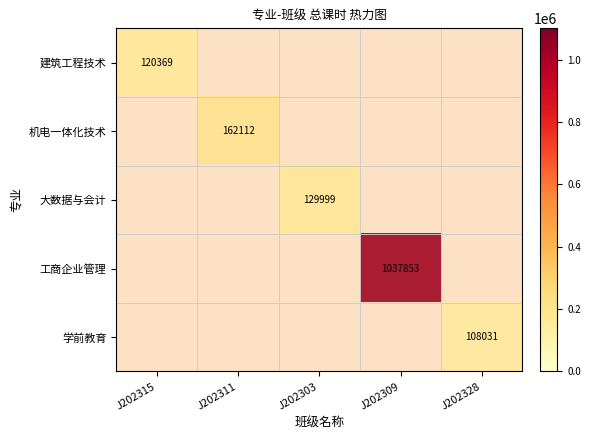

Is the value of 学前教育 at J202303 greater than the value of 工商企业管理 at J202315?

No